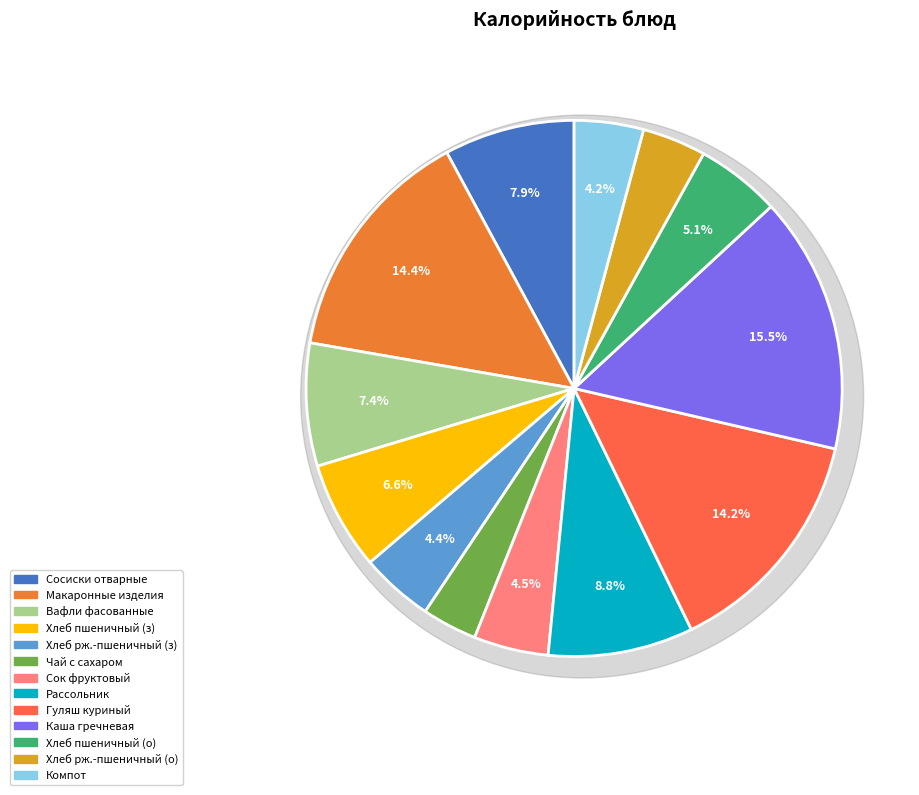

How many slices are in this pie chart?

13